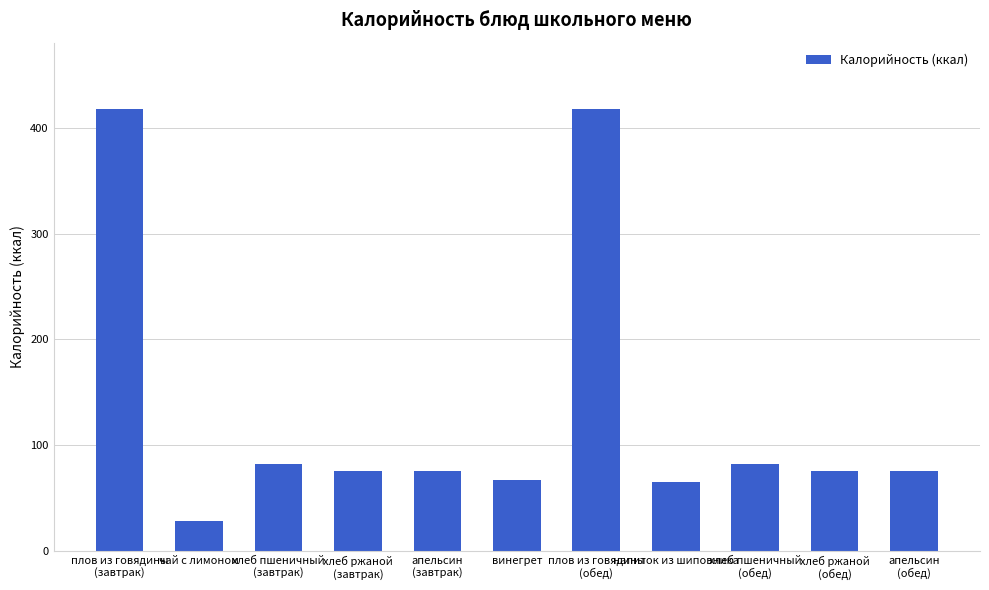

At which label does the data first exceed 76?

плов из говядины
(завтрак)